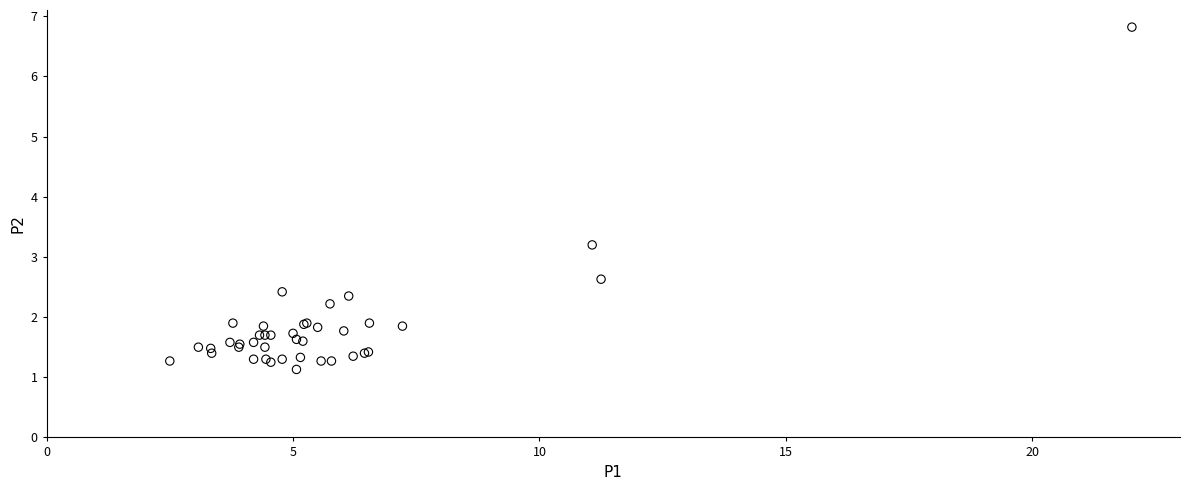

What Y value in the scatter plot is closest to 3?

3.2